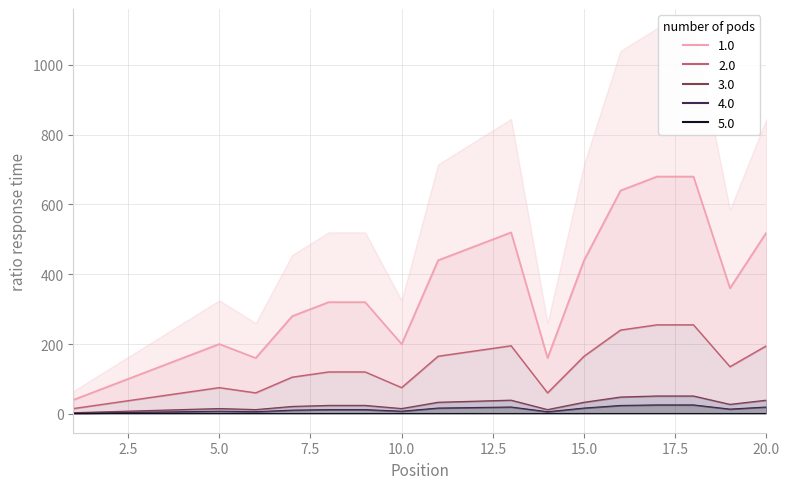

What is the sum of all Peak Position (mid) values?

2550.0